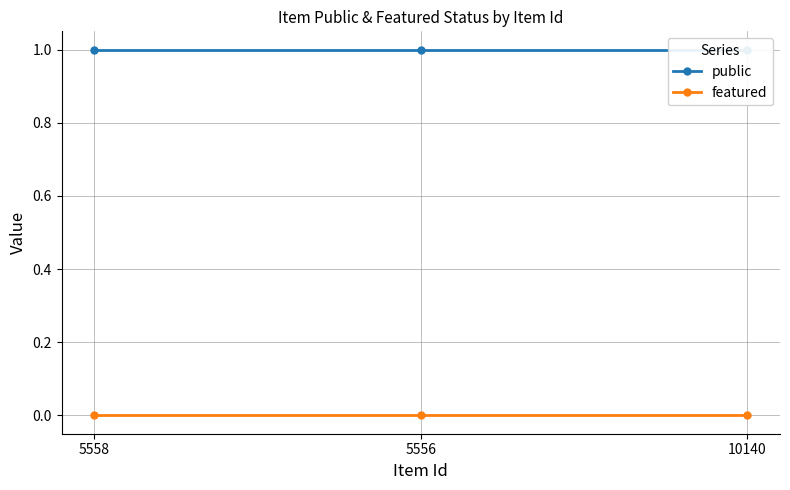

Where is public nearest to the value 1?

5558